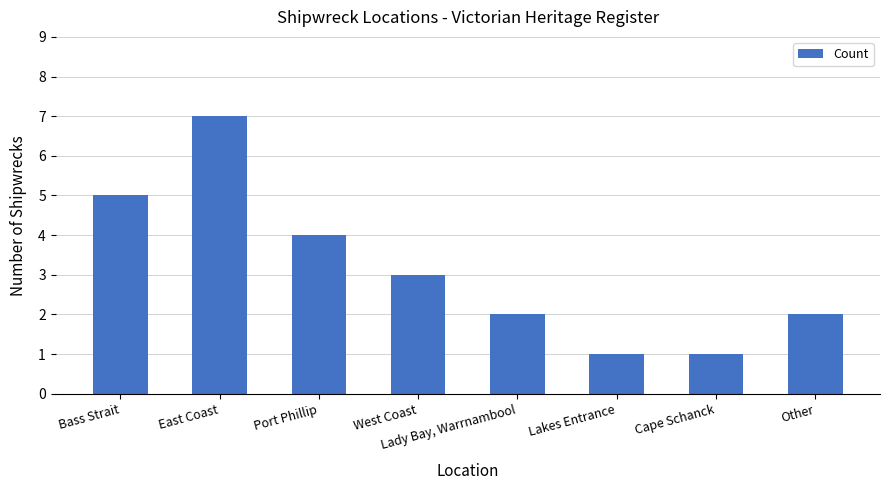

Read the value at Other.

2